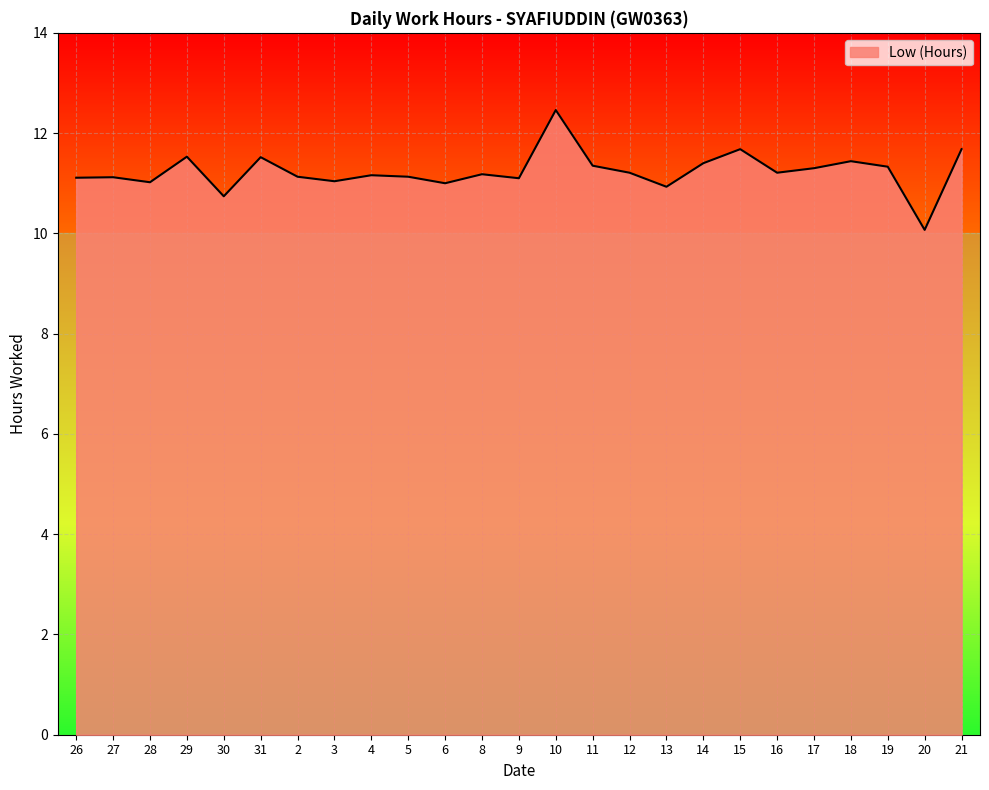

Between 30 and 3, which is larger?

3